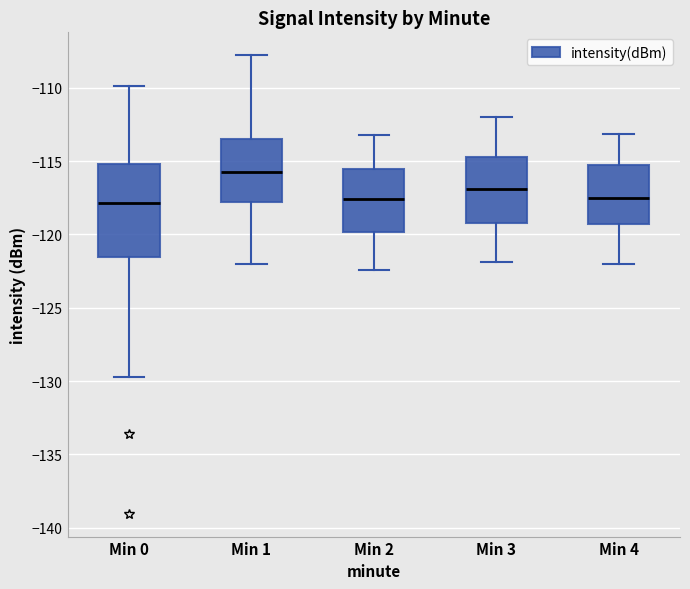

Where does the median line of the box for Min 1 sit on the y-axis? The values are not printed on the chart, so give them approximately, as read against the axis.

-115.5